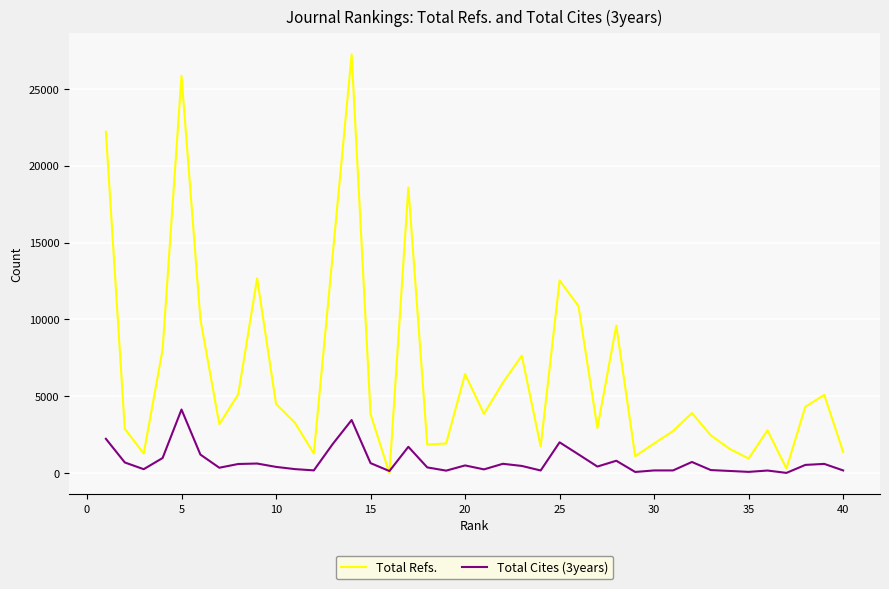

Which series has the largest range (max minus min)?

Total Refs.